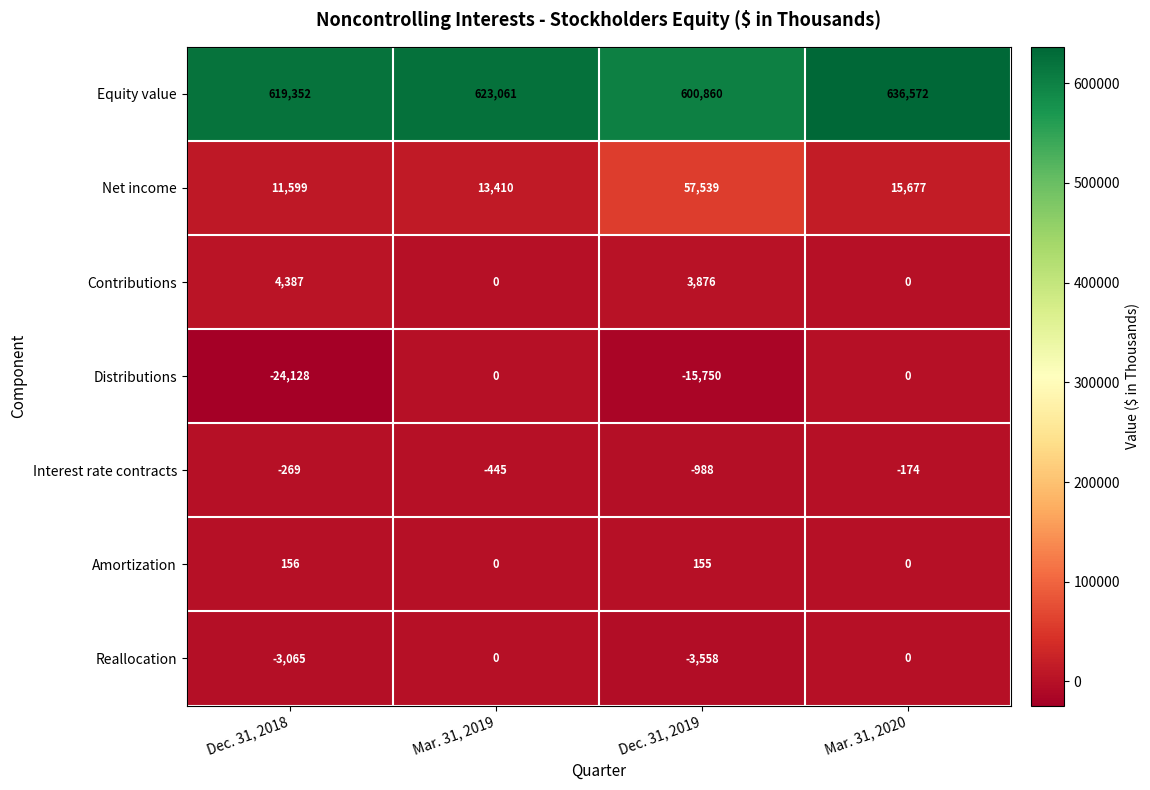

How many series are shown in this chart?

7